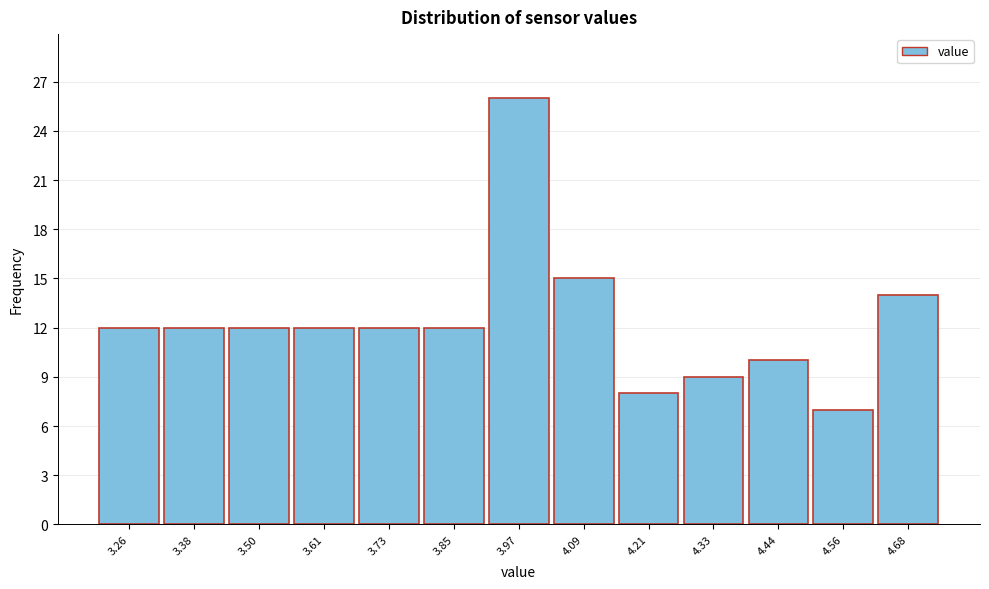

What is the height of the bar covering 3.92 to 4.02 on the x-axis? Neither the bar edges nor the heights are printed on the chart, so give them approximately, as read against the axes.

26